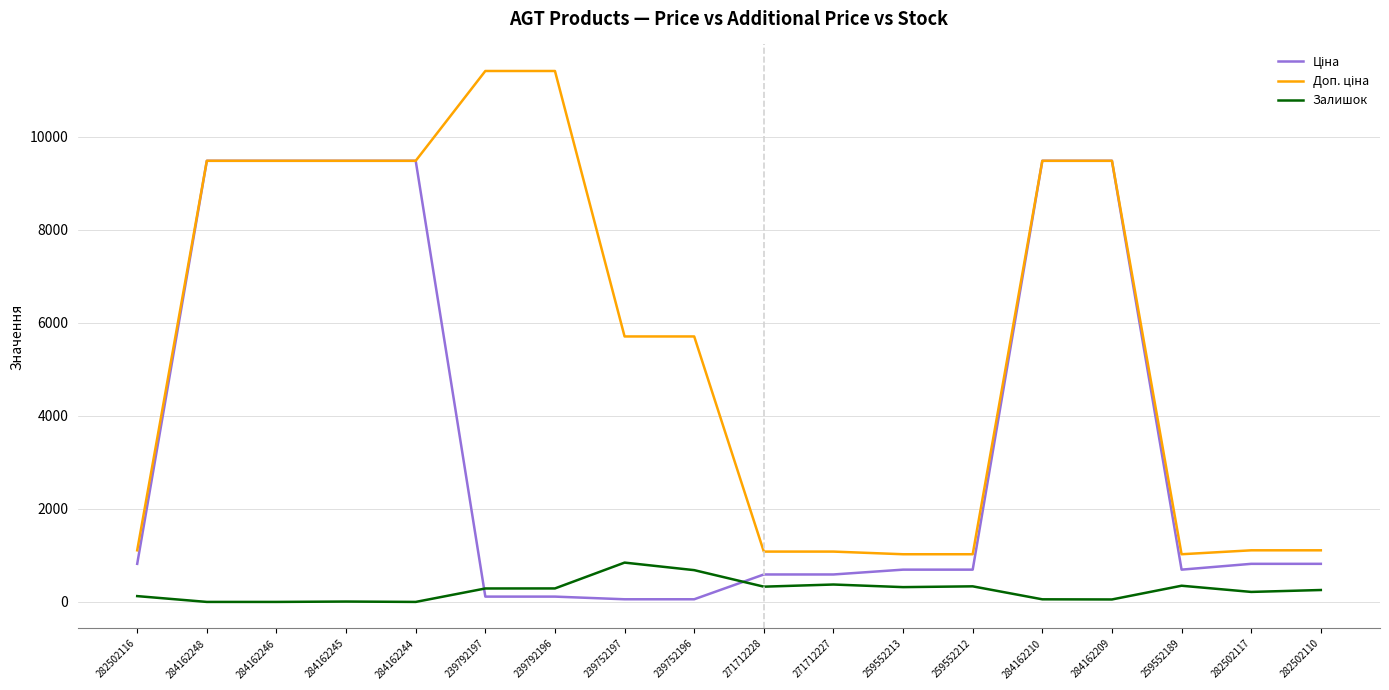

True or false: Залишок has a value of 0.0 at 284162244.

True